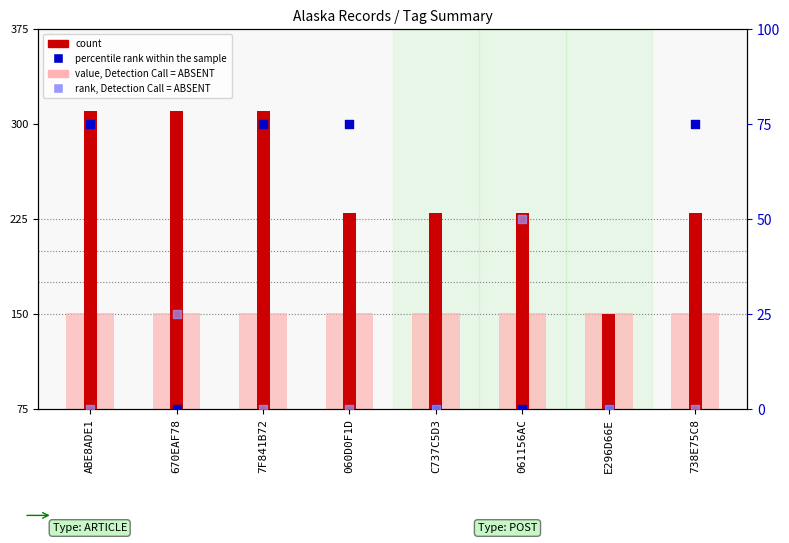

Which series has the largest Y range (max minus min)?

count